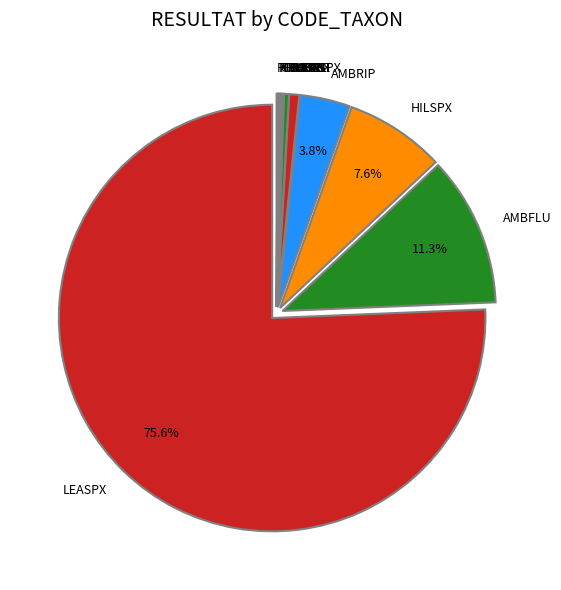

Does any single category account for the majority?

Yes